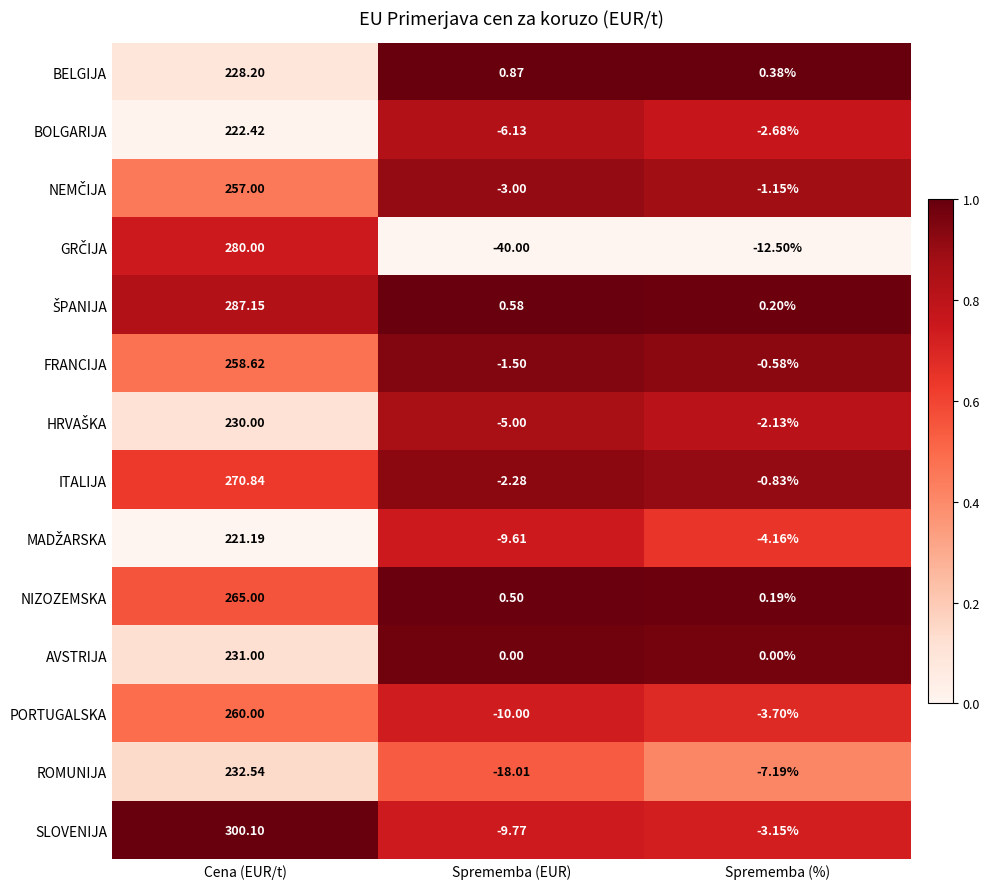

At which category is the sum across all series the highest?

Cena (EUR/t)